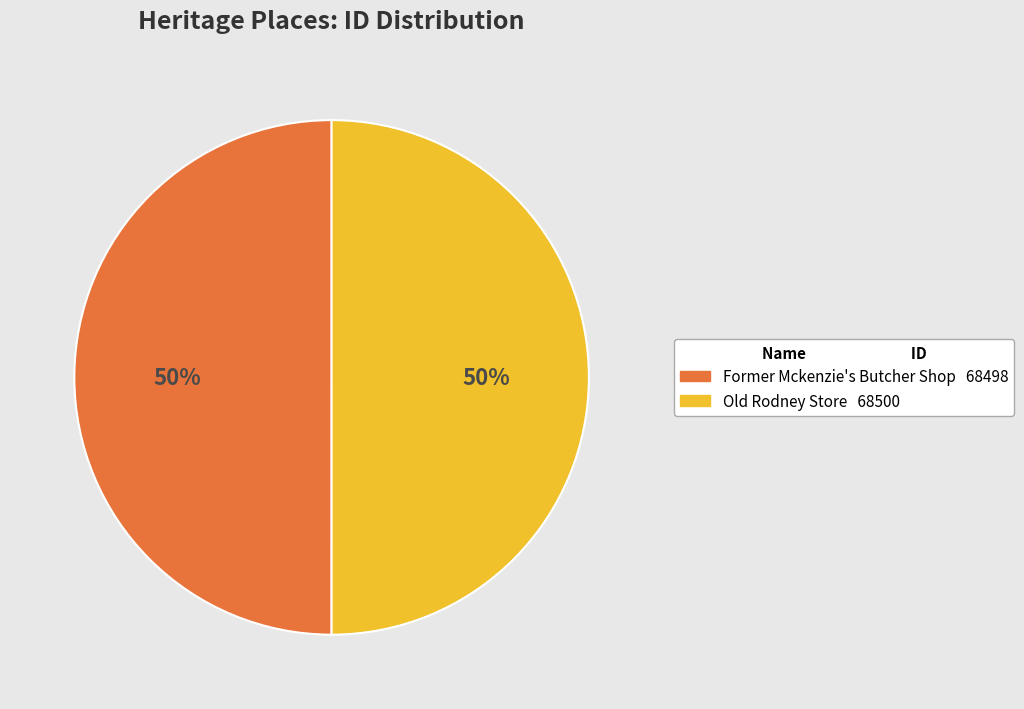

To the nearest percent, what portion does Old Rodney Store represent?

50%